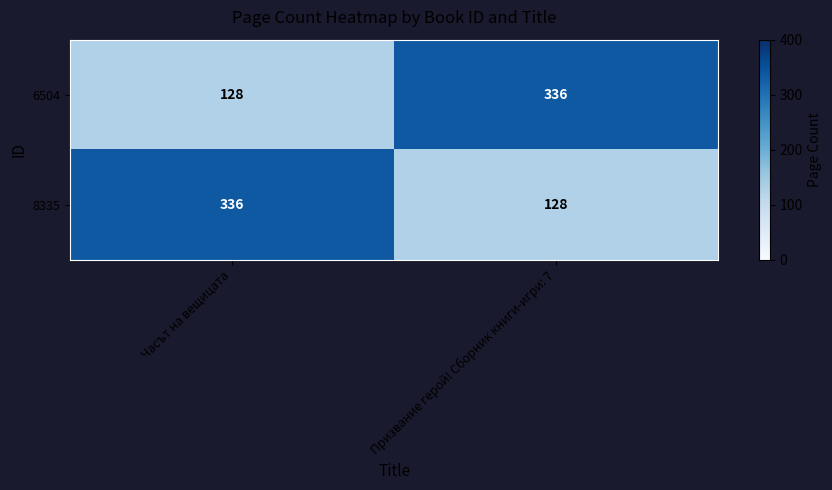

At which label does 6504 reach its peak?

Призвание герой! Сборник книги-игри: 7